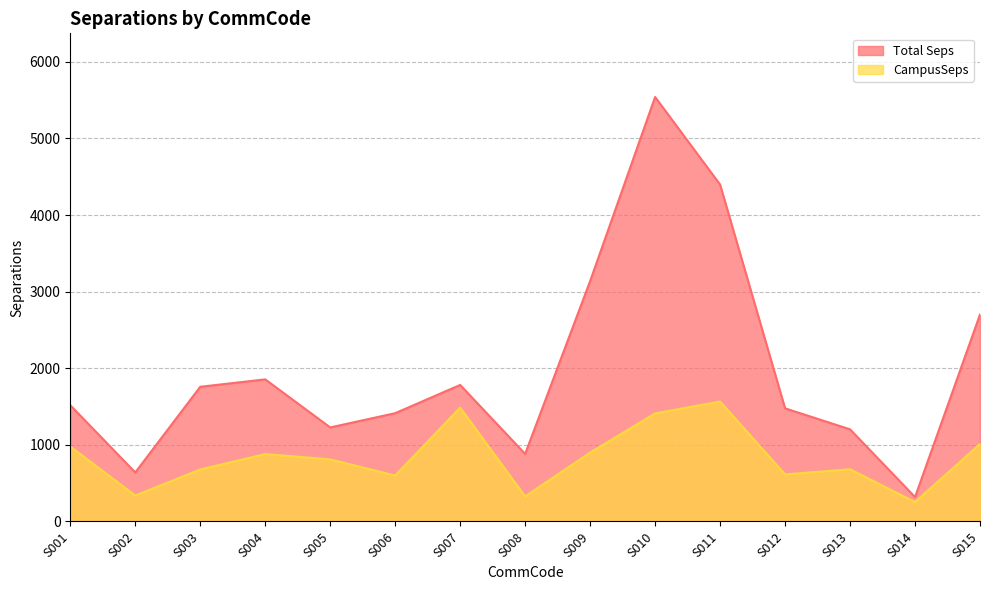

Is the value of Total Seps at S013 greater than the value of CampusSeps at S005?

Yes